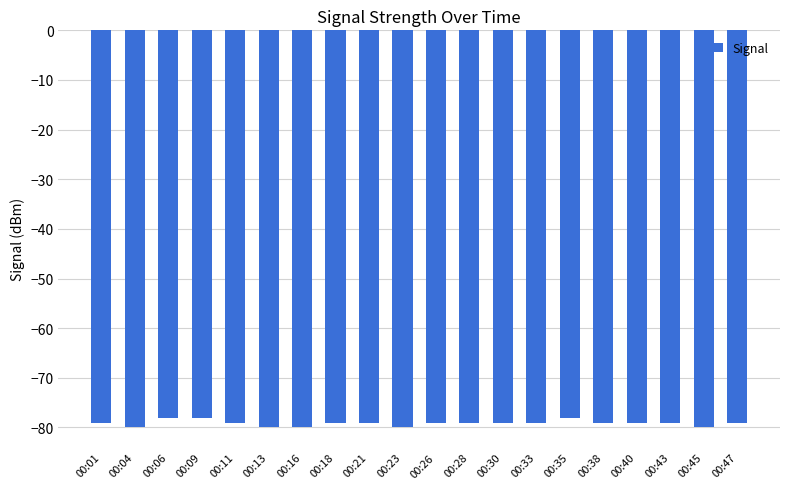

What is the value of the 18th bar from the left?

-79